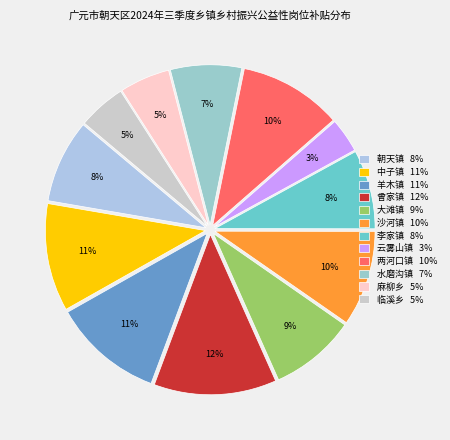

Is it true that 曾家镇 is 12% of the pie?

True